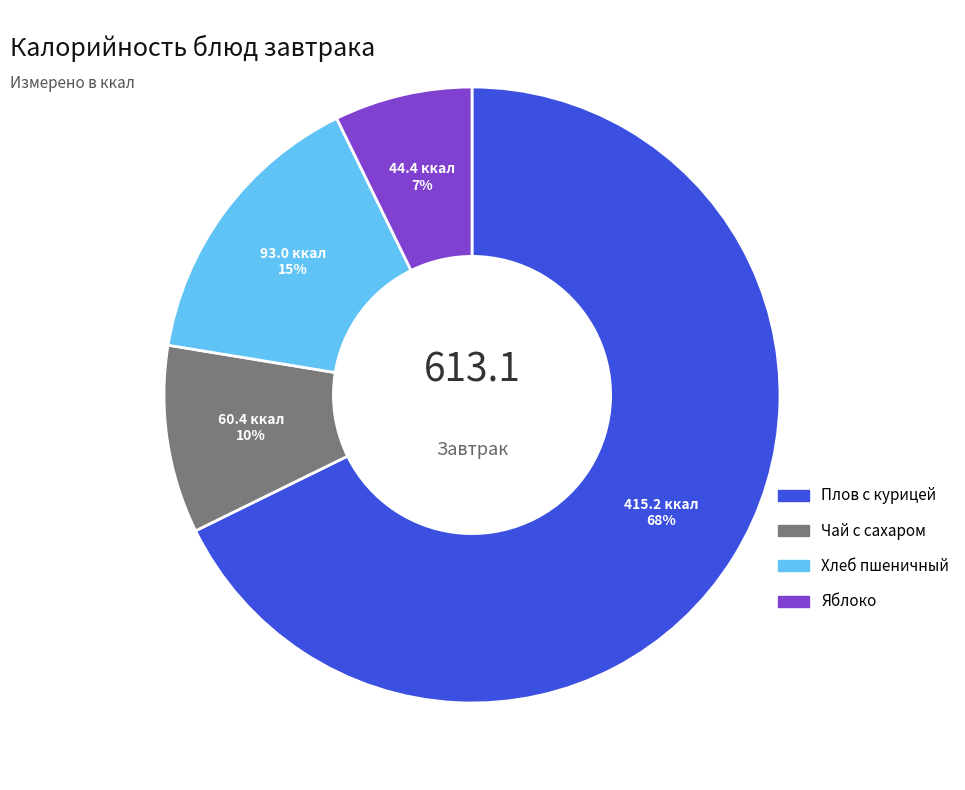

To the nearest percent, what is the average slice percentage?

25%